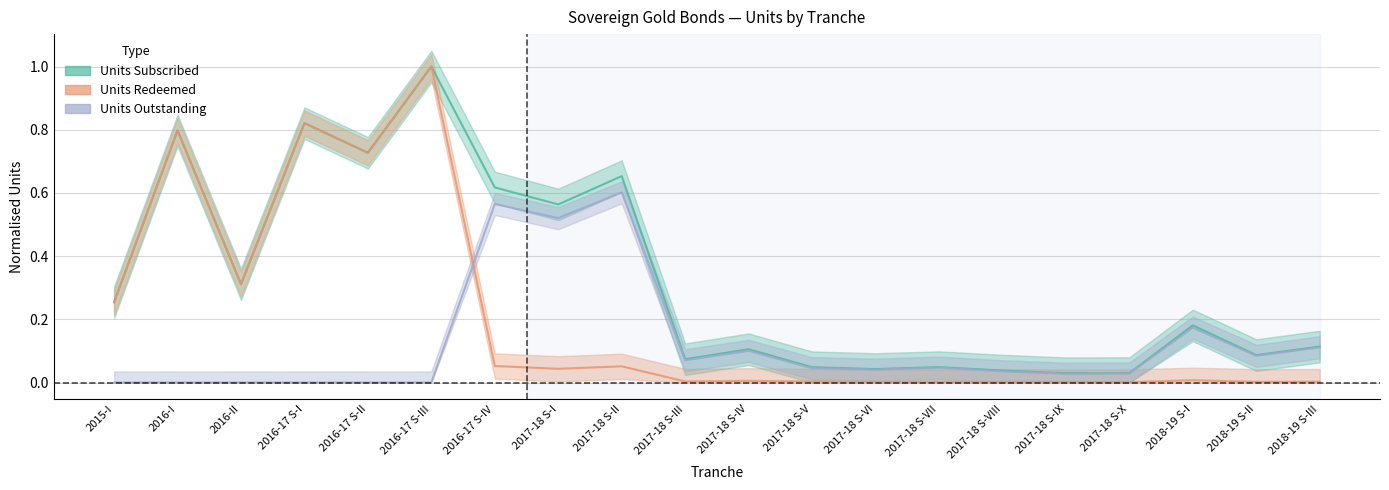

What is the difference between the highest and lowest values at 2017-18 S-III?

0.1